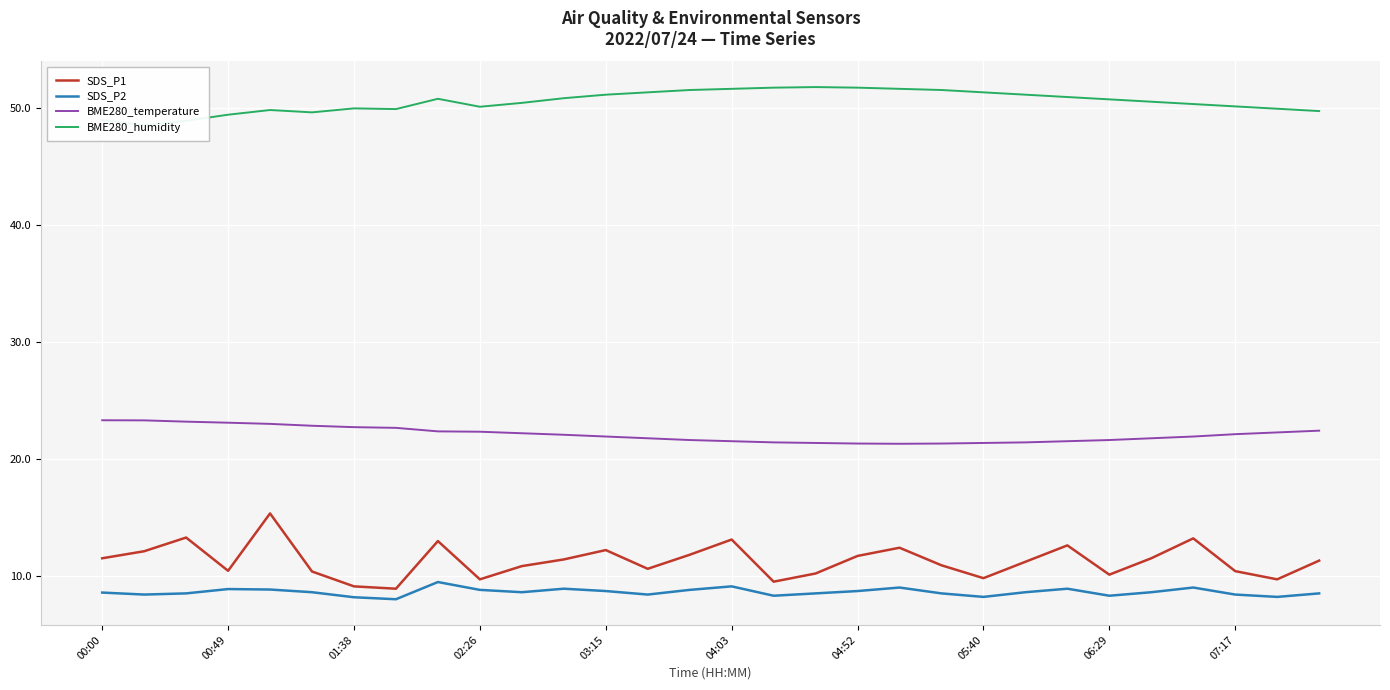

What is the lowest value of the SDS_P1 series?

8.9